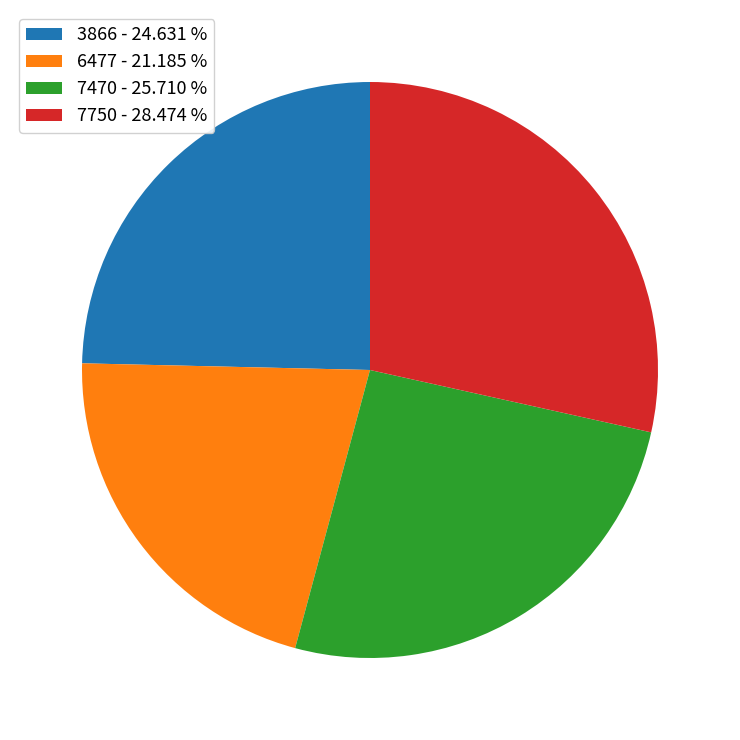

How many slices are in this pie chart?

4